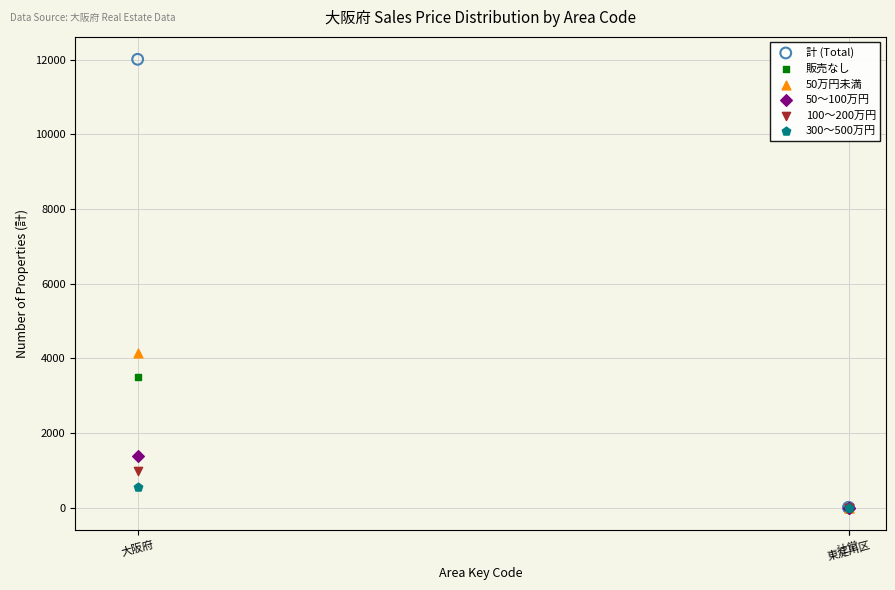

Across all series, what Y value is closest to 6004?

4136